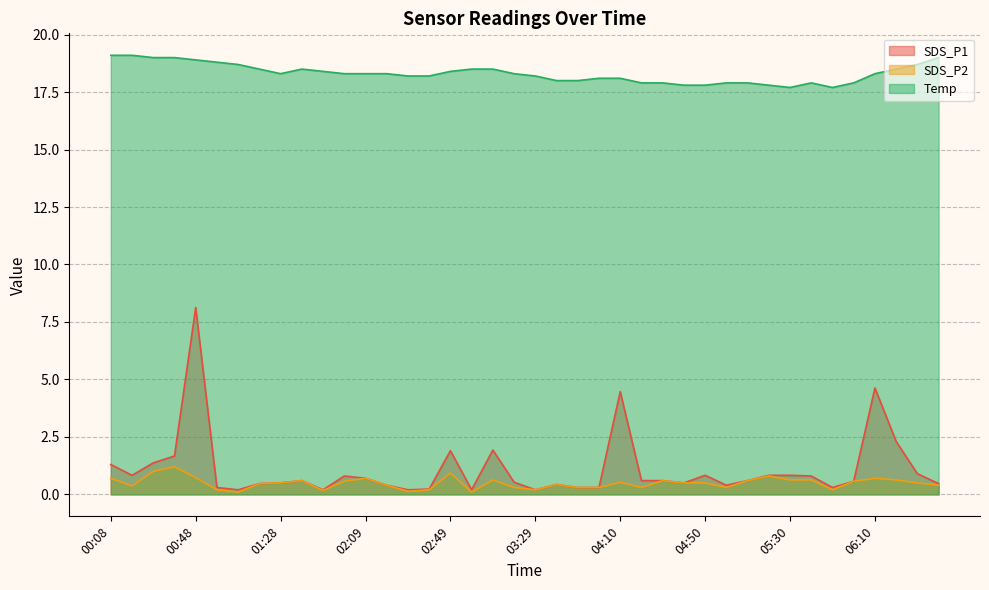

Which series changed the most between 02:39 and 03:39?

SDS_P2